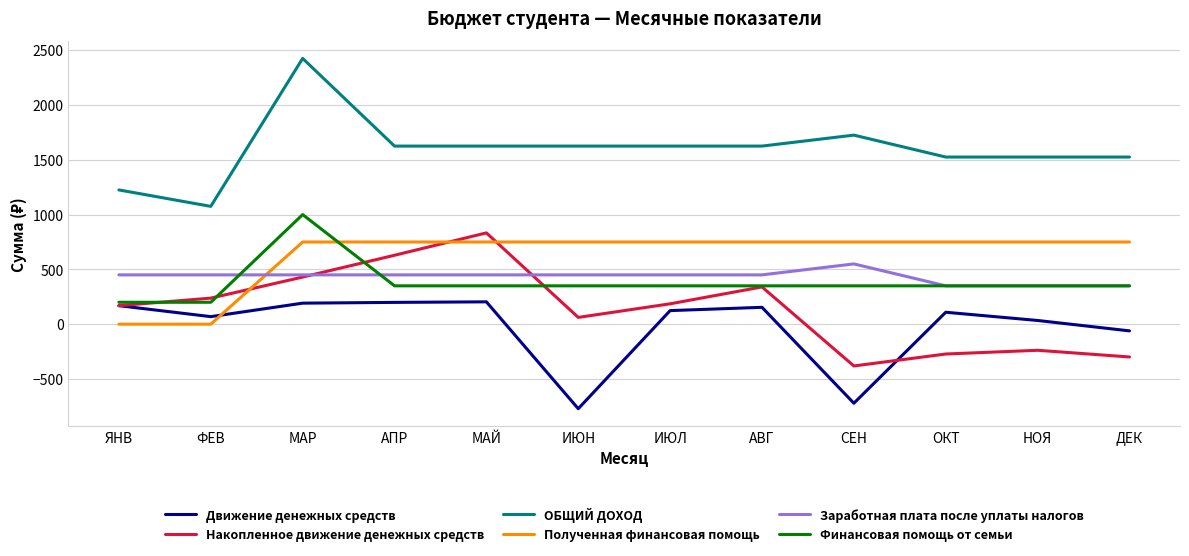

Which label corresponds to the smallest value in the chart?

ИЮН